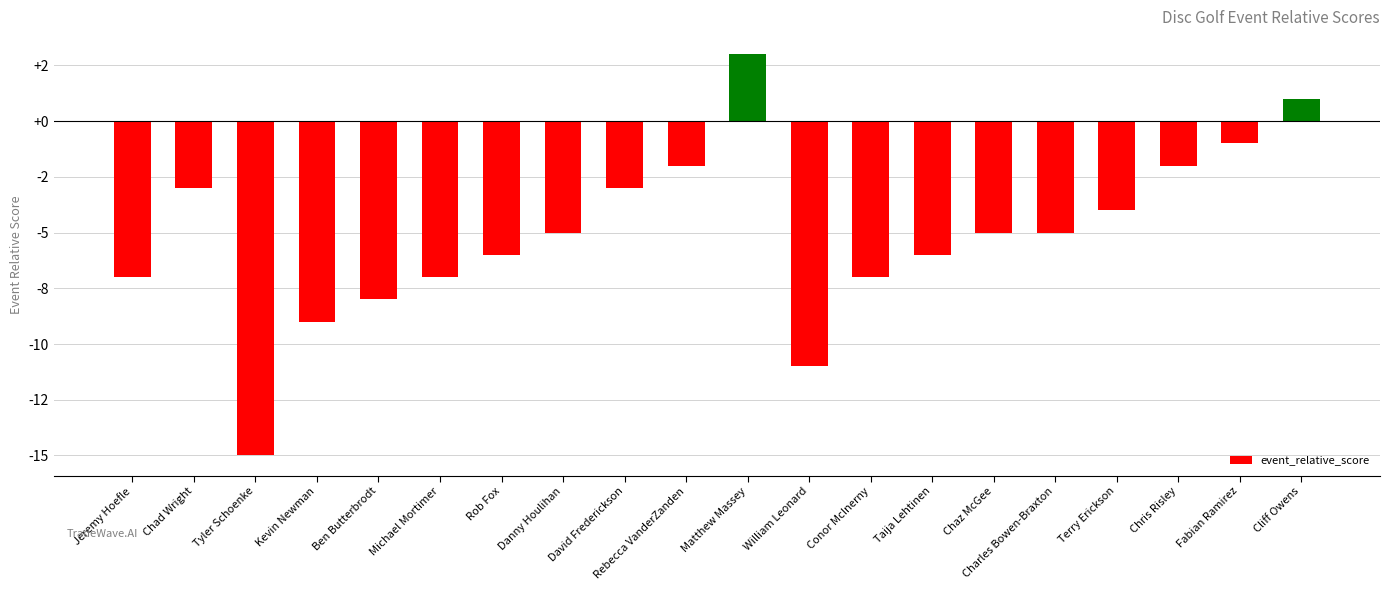

Reading left to right, list all the values displayed in this chart.

-7	-3	-15	-9	-8	-7	-6	-5	-3	-2	3	-11	-7	-6	-5	-5	-4	-2	-1	1